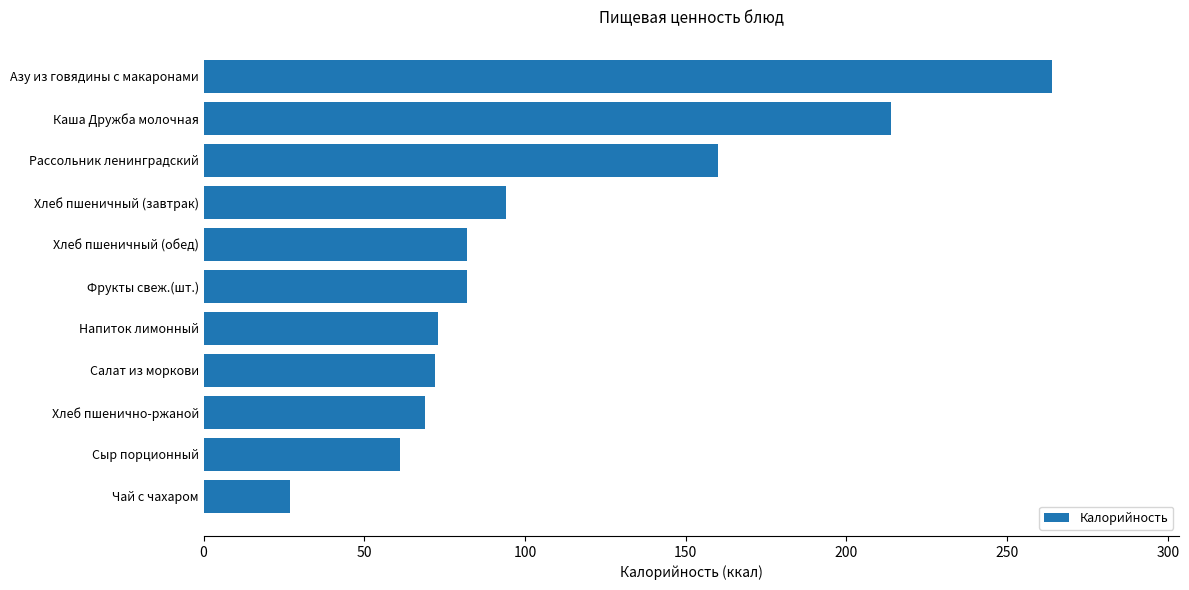

True or false: the data shows 98 at Рассольник ленинградский.

False